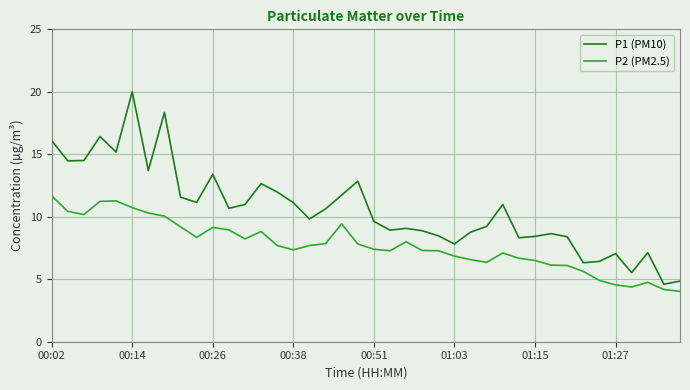

What is the difference between the maximum and minimum values in the P1 (PM10) series?

15.4